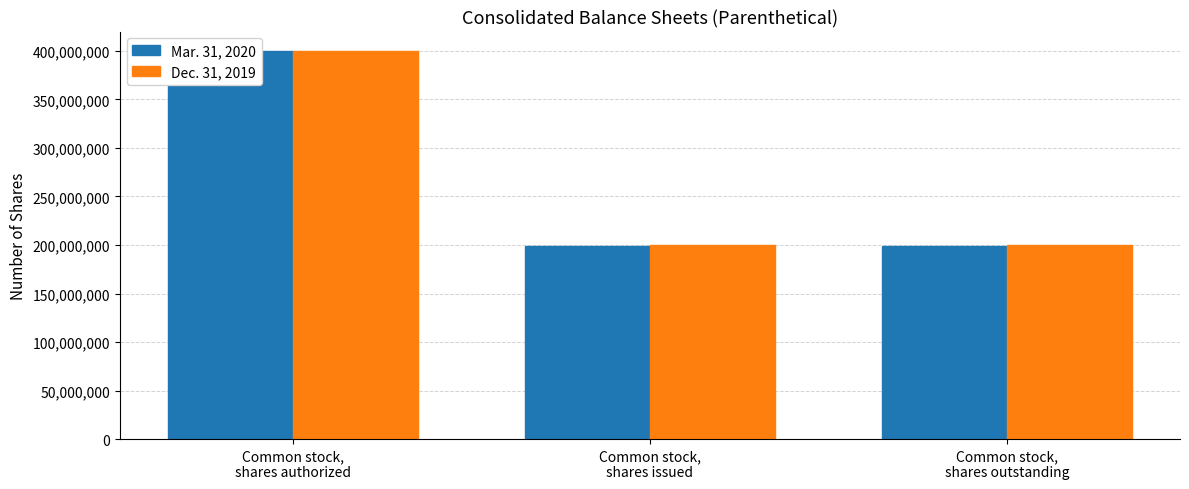

At which label is Dec. 31, 2019 closest to 300103897?

Common stock,
shares issued